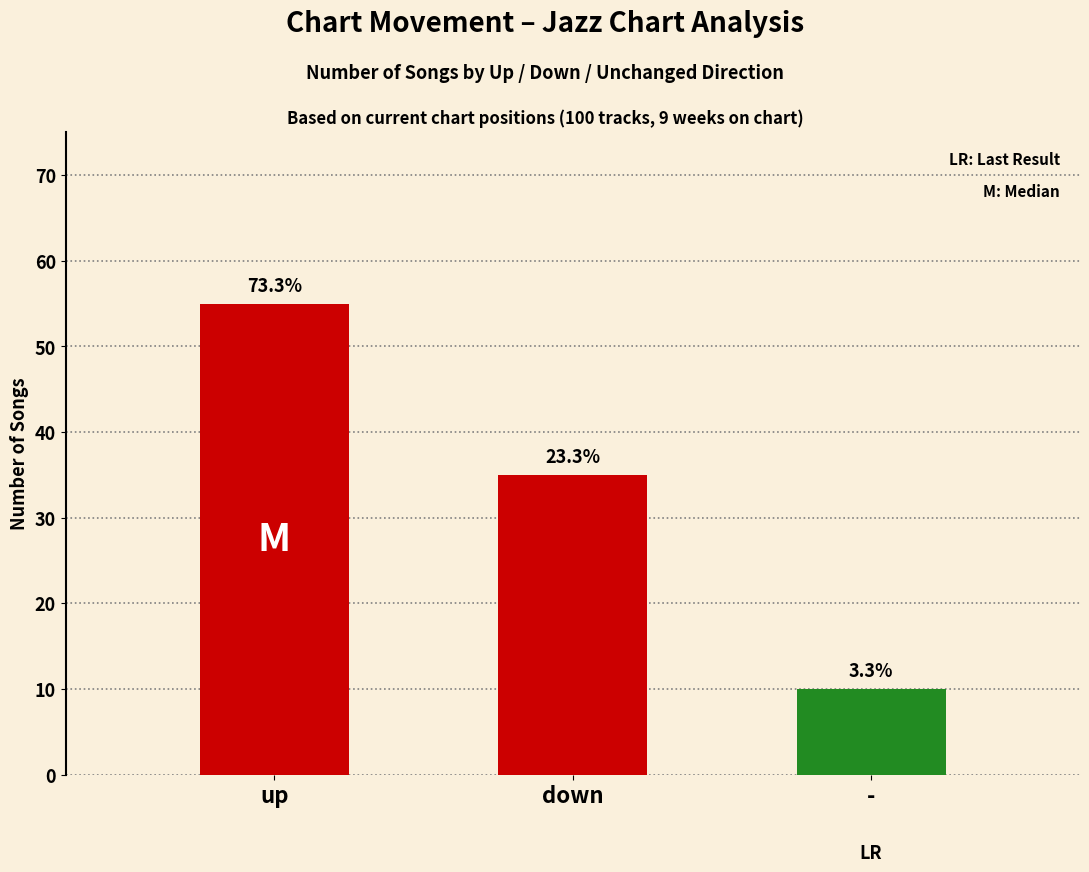

Rank the categories by value from highest to lowest.

up, down, -